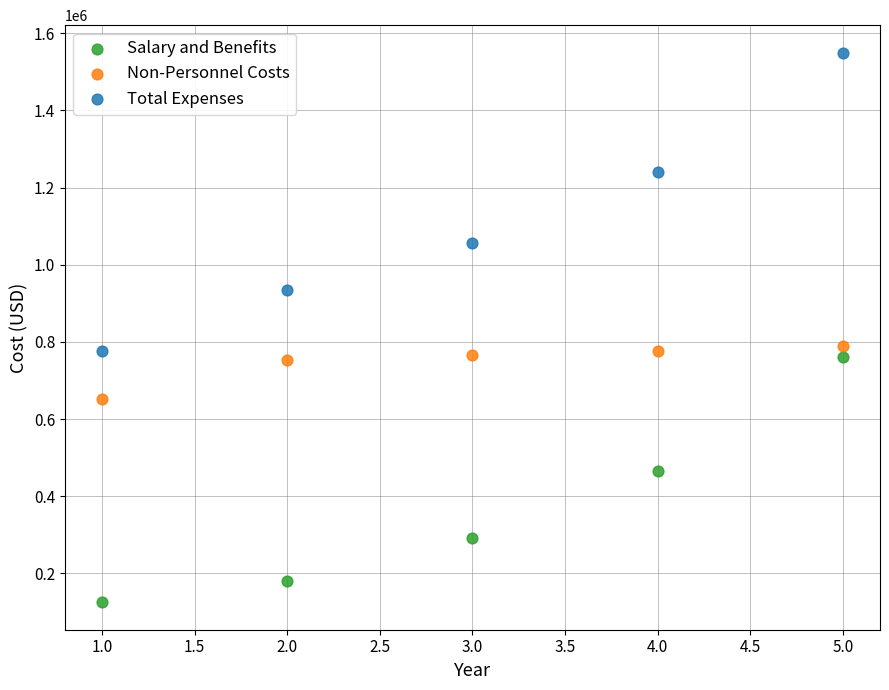

Which series has the largest Y range (max minus min)?

Total Expenses